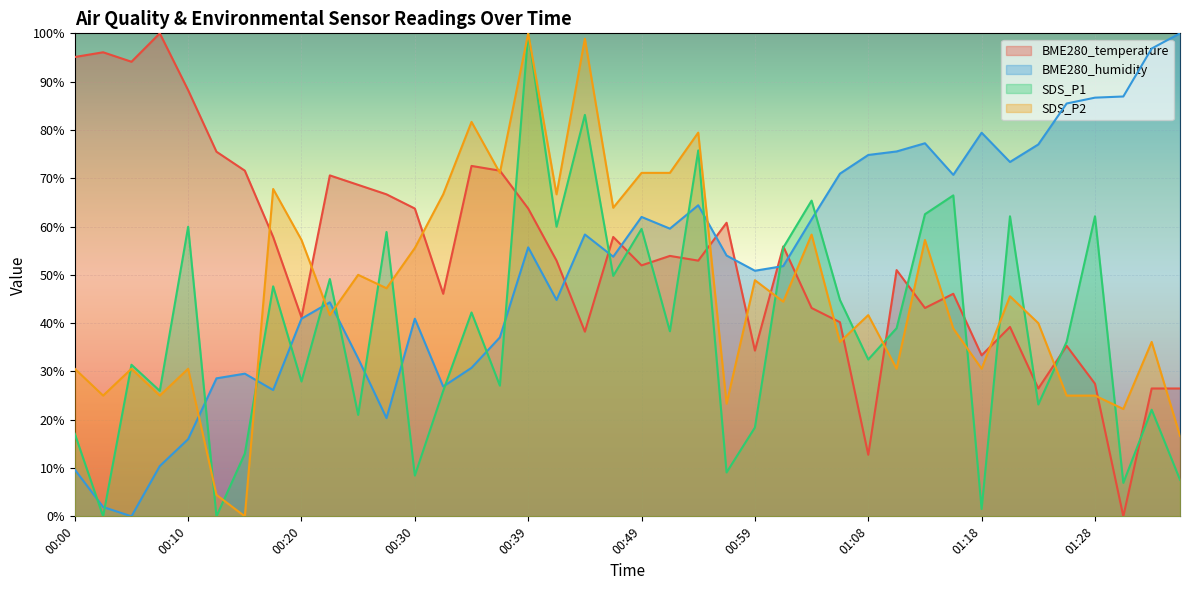

True or false: SDS_P2 has a value of 110.2 at 00:51.

False